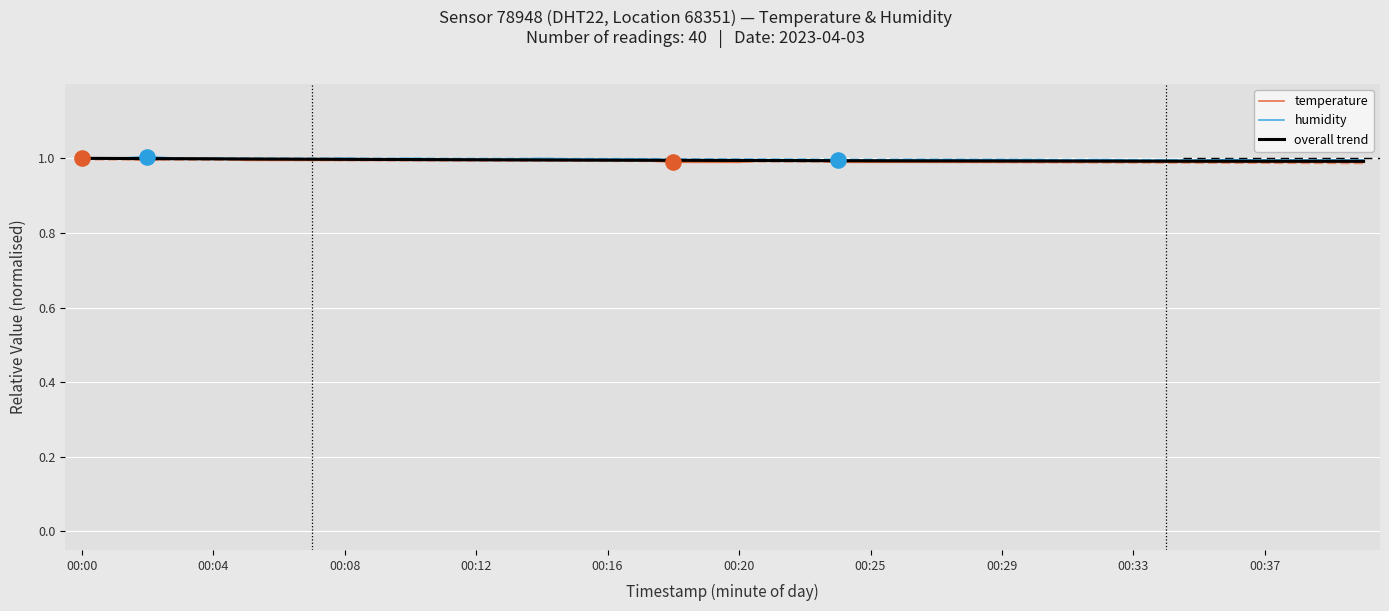

At how many categories does at least one series exceed 0?

40